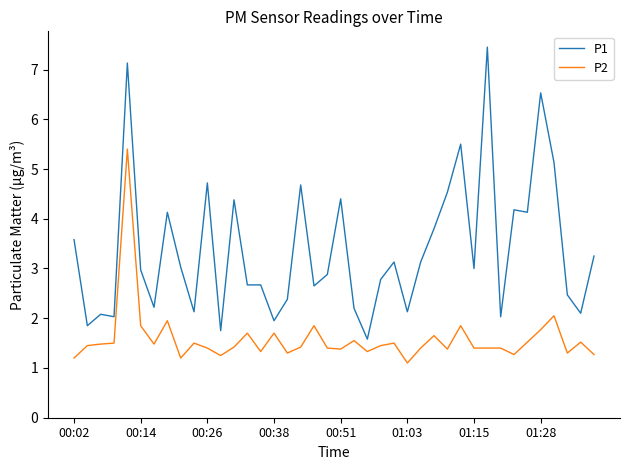

What is the difference between the maximum and minimum values in the P2 series?

4.3